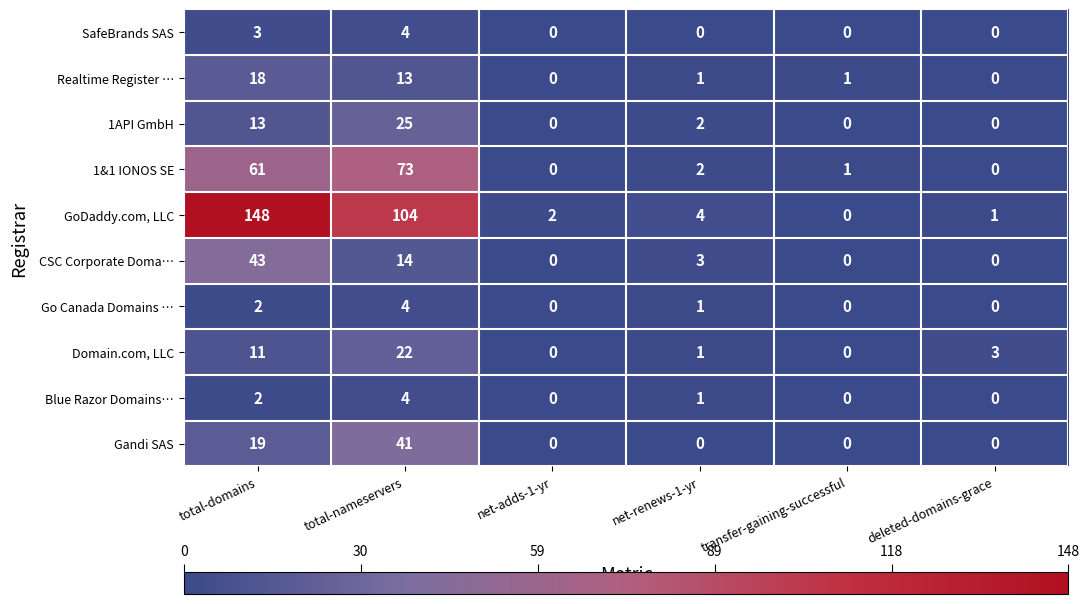

Rank the categories by GoDaddy.com, LLC value from highest to lowest.

total-domains, total-nameservers, net-renews-1-yr, net-adds-1-yr, deleted-domains-grace, transfer-gaining-successful